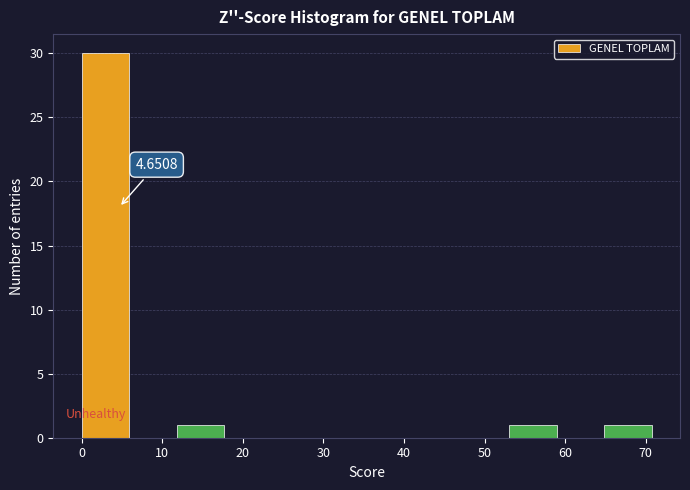

Which range on the x-axis has the tallest bar?

0 to 6